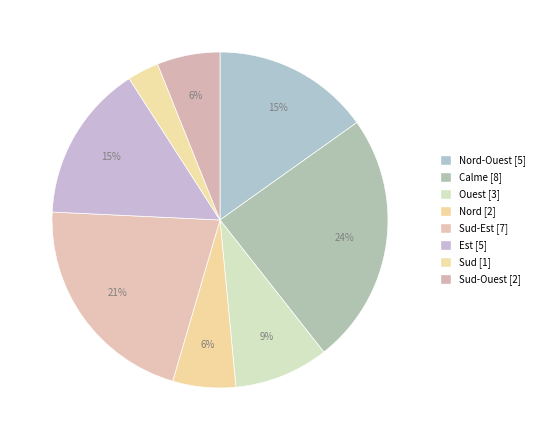

Which slice is the largest?

Calme